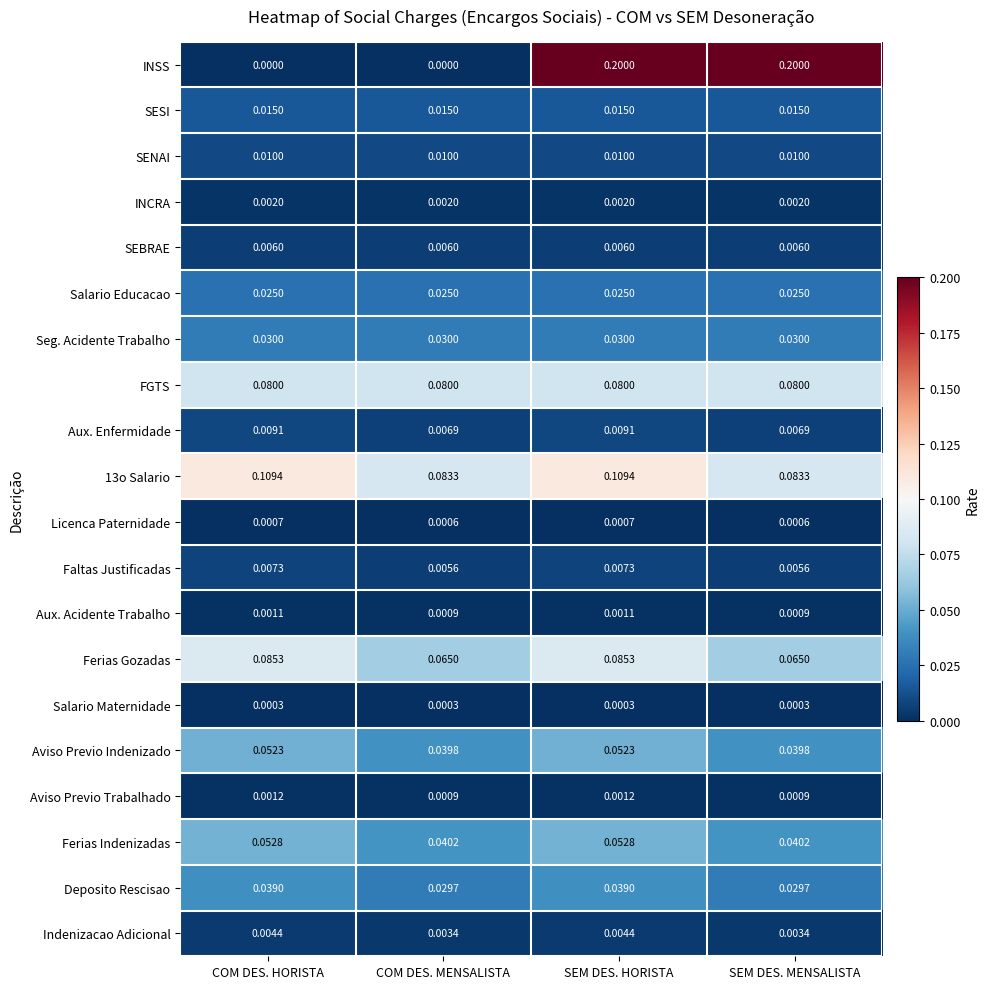

Is the value of Deposito Rescisao at COM DES. MENSALISTA greater than the value of 13o Salario at COM DES. HORISTA?

No